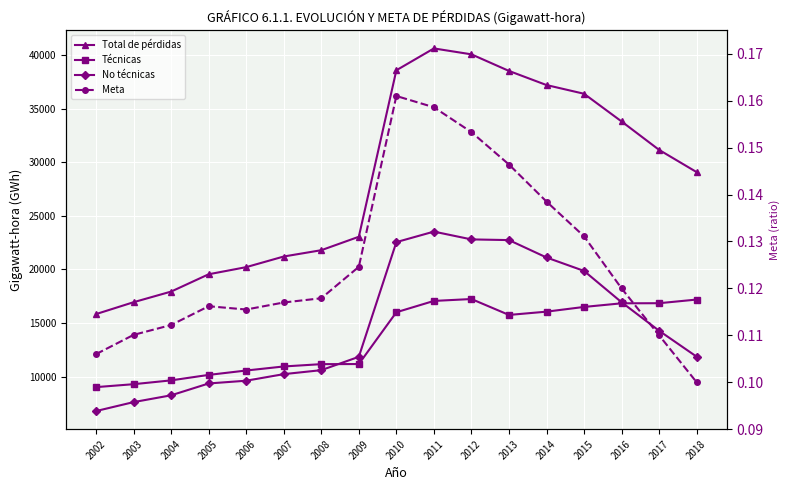

Reading left to right, what are all the values shown in this chart?

Total de pérdidas: 15844.0	16951.0	17941.0	19554.0	20218.0	21209.0	21796.0	23048.0	38563.0	40598.0	40048.0	38501.0	37186.0	36374.0	33793.0	31144.0	29072.0
Técnicas: 9037.0	9310.0	9666.0	10176.0	10584.0	10962.0	11178.0	11187.0	16014.0	17069.0	17246.0	15763.0	16069.0	16509.0	16847.0	16856.0	17197.0
No técnicas: 6807.0	7641.0	8275.0	9378.0	9634.0	10247.0	10618.0	11861.0	22549.0	23529.0	22802.0	22738.0	21117.0	19865.0	16946.0	14288.0	11875.0
Meta: 0.1	0.1	0.1	0.1	0.1	0.1	0.1	0.1	0.2	0.2	0.2	0.1	0.1	0.1	0.1	0.1	0.1